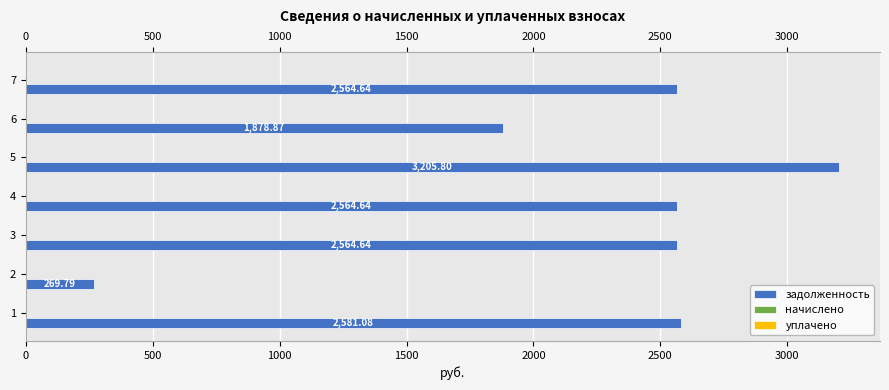

The уплачено series shows 0.2 at 3000. True or false?

True